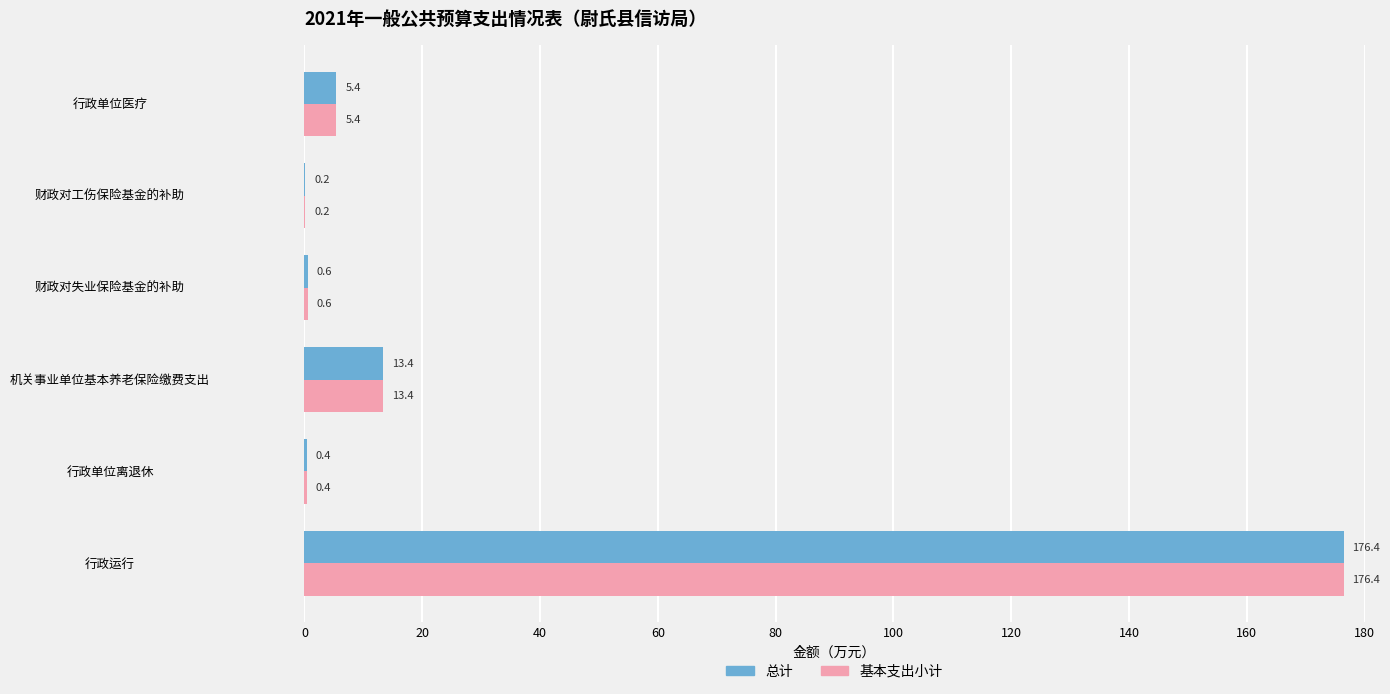

What is the greatest value displayed?

176.4